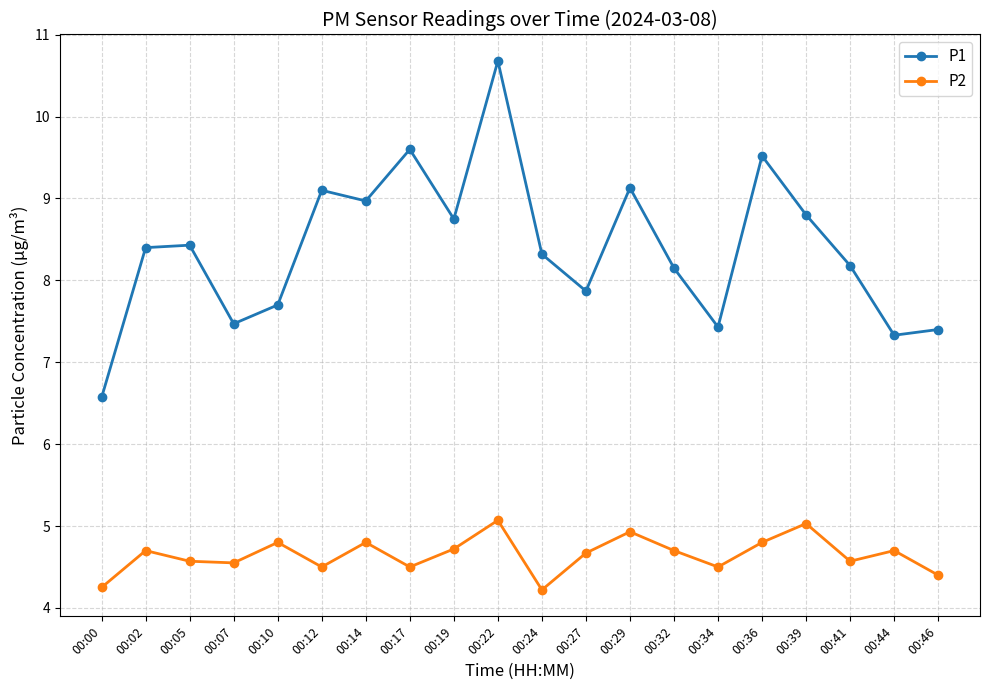

True or false: P2 and P1 cross at least once.

False